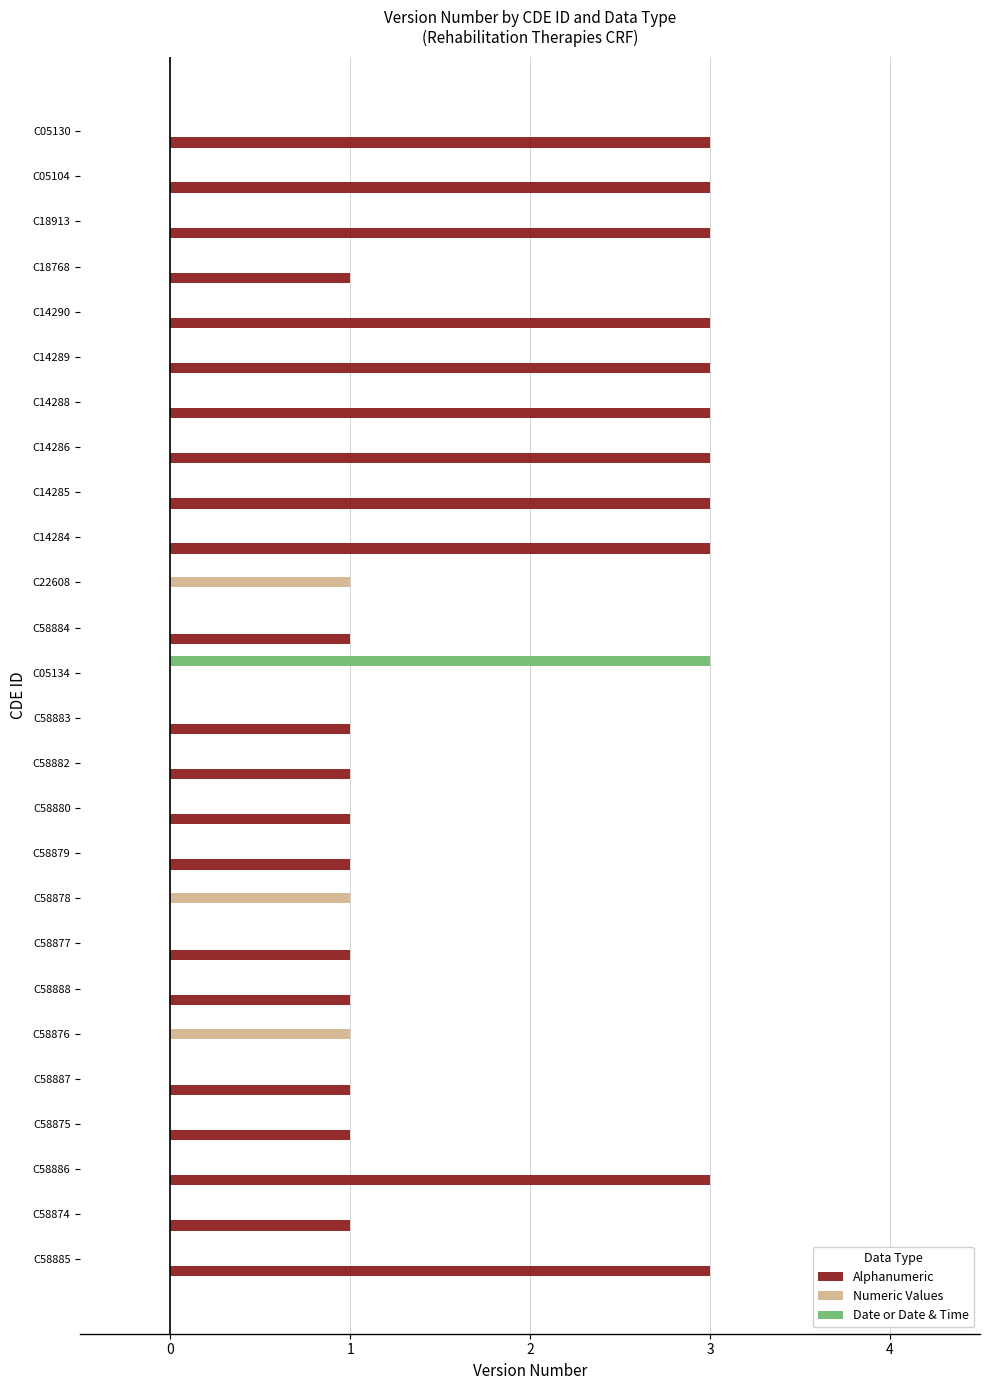

What is the total value across all series at C14285?

3